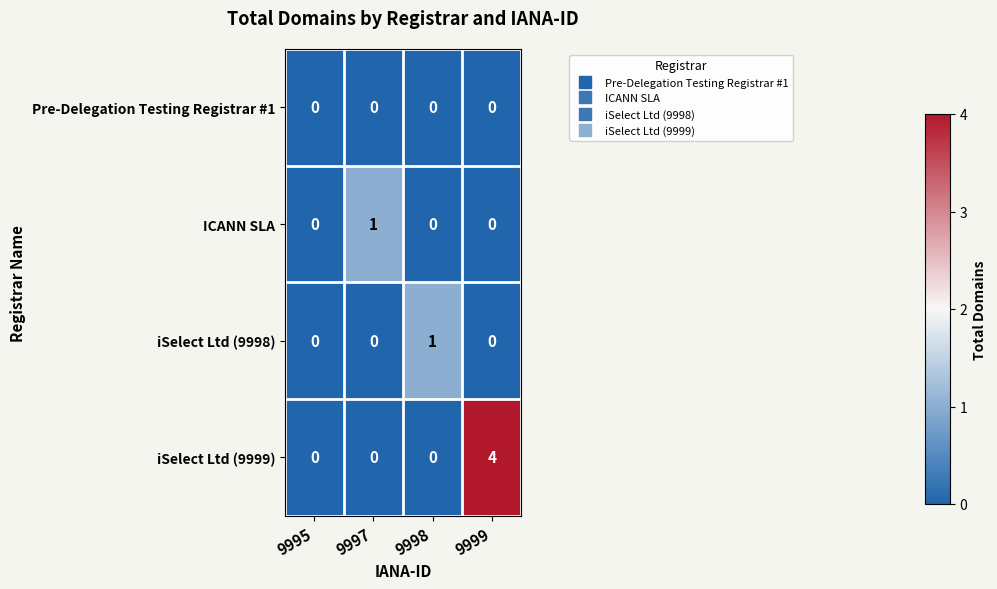

Reading right to left, extract all data points from this chart.

Pre-Delegation Testing Registrar #1: 0	0	0	0
ICANN SLA: 0	0	1	0
iSelect Ltd (9998): 0	1	0	0
iSelect Ltd (9999): 4	0	0	0